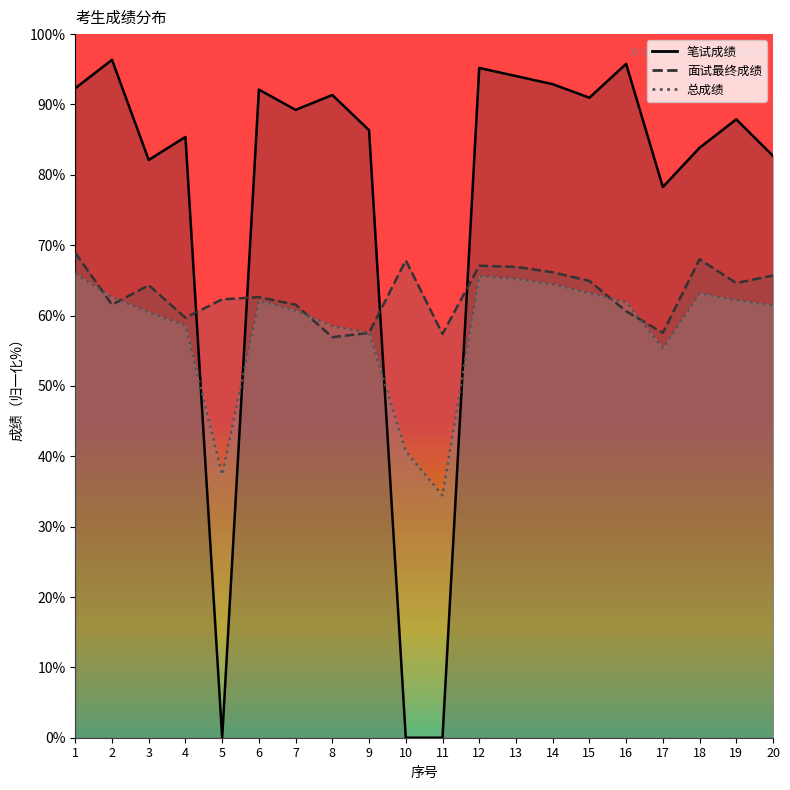

Reading left to right, what are all the values shown in this chart?

总成绩: 1=66.0	2=62.6	3=60.5	4=58.6	5=37.4	6=62.1	7=60.7	8=58.5	9=57.5	10=40.7	11=34.4	12=65.6	13=65.2	14=64.5	15=63.2	16=61.9	17=55.4	18=63.2	19=62.2	20=61.5
面试最终成绩: 1=68.9	2=61.5	3=64.3	4=59.7	5=62.3	6=62.6	7=61.5	8=56.9	9=57.5	10=67.8	11=57.4	12=67.1	13=66.9	14=66.2	15=64.9	16=60.6	17=57.5	18=68.0	19=64.6	20=65.7
笔试成绩: 1=92.3	2=96.3	3=82.1	4=85.4	5=0.0	6=92.1	7=89.2	8=91.3	9=86.3	10=0.0	11=0.0	12=95.2	13=94.0	14=92.9	15=91.0	16=95.8	17=78.3	18=83.8	19=87.9	20=82.7